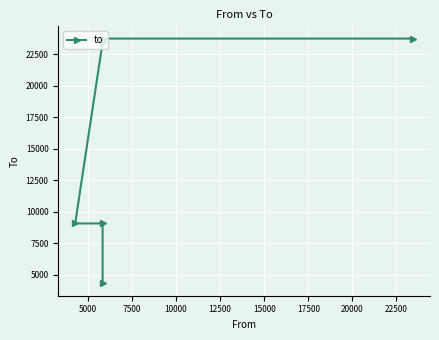

What is the minimum value shown in the chart?

4292